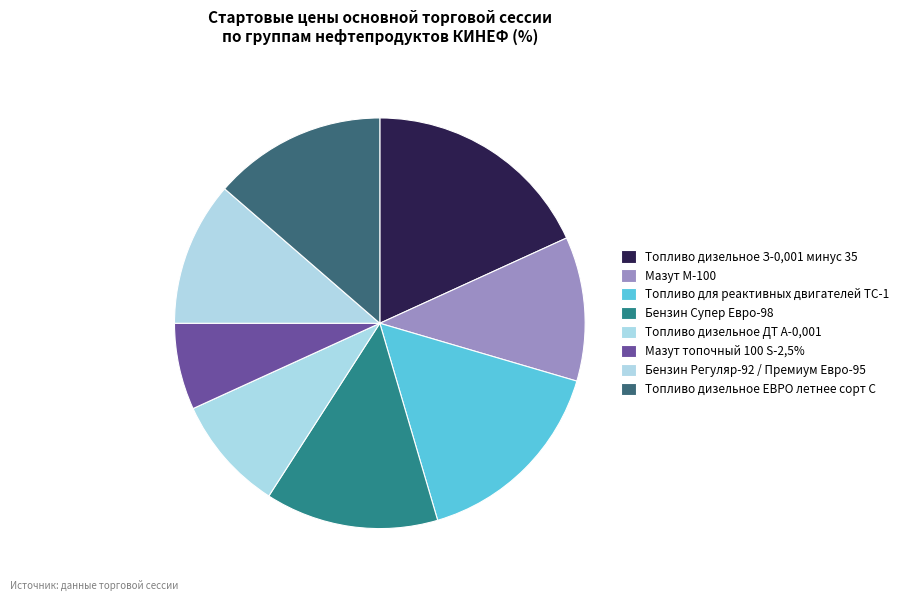

How many segments does this pie chart have?

8